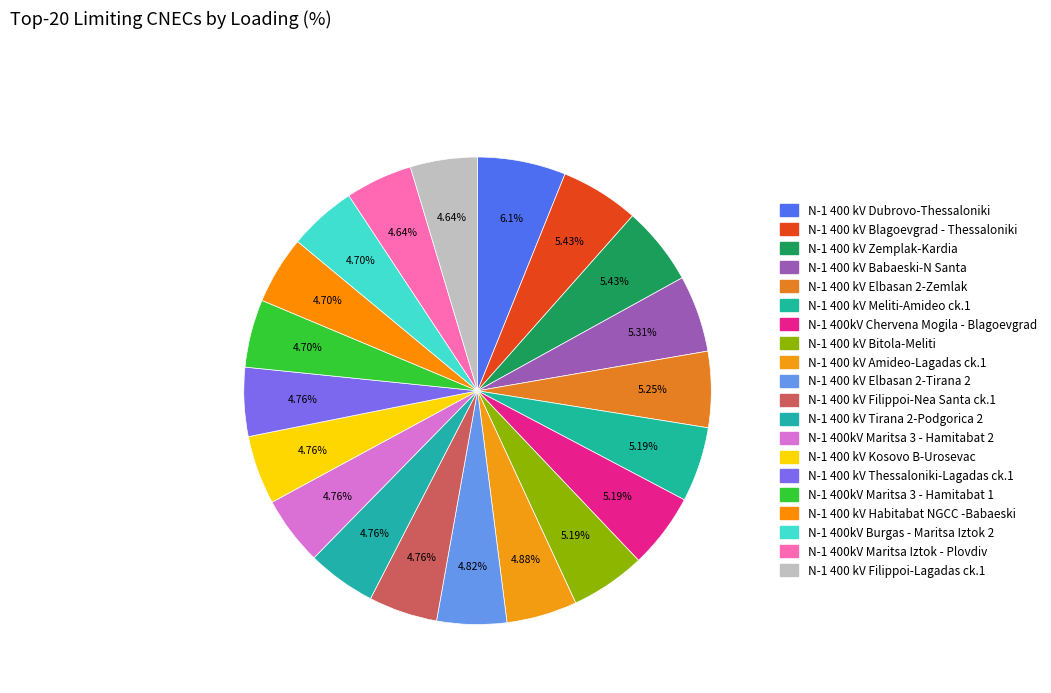

Does N-1 400 kV Amideo-Lagadas ck.1 account for over 50% of the chart?

No